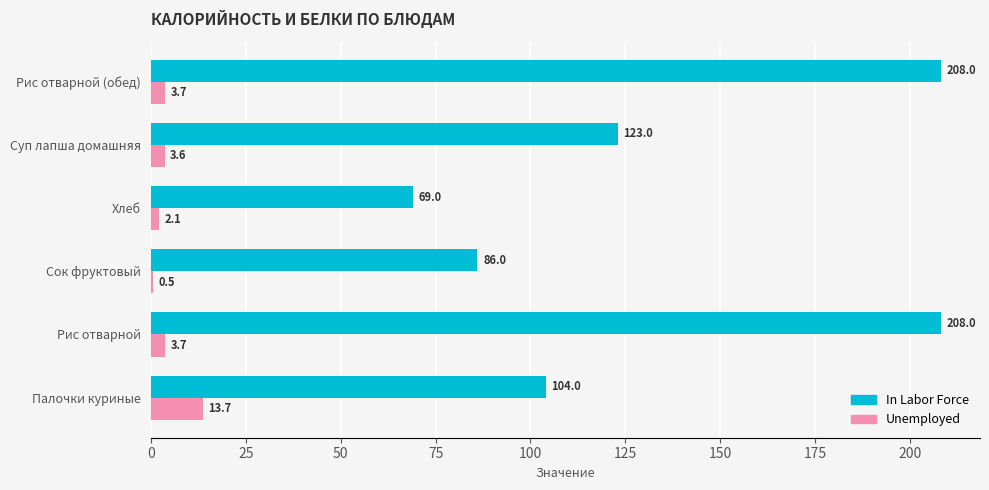

Between Палочки куриные and Хлеб, which series saw the biggest shift?

In Labor Force